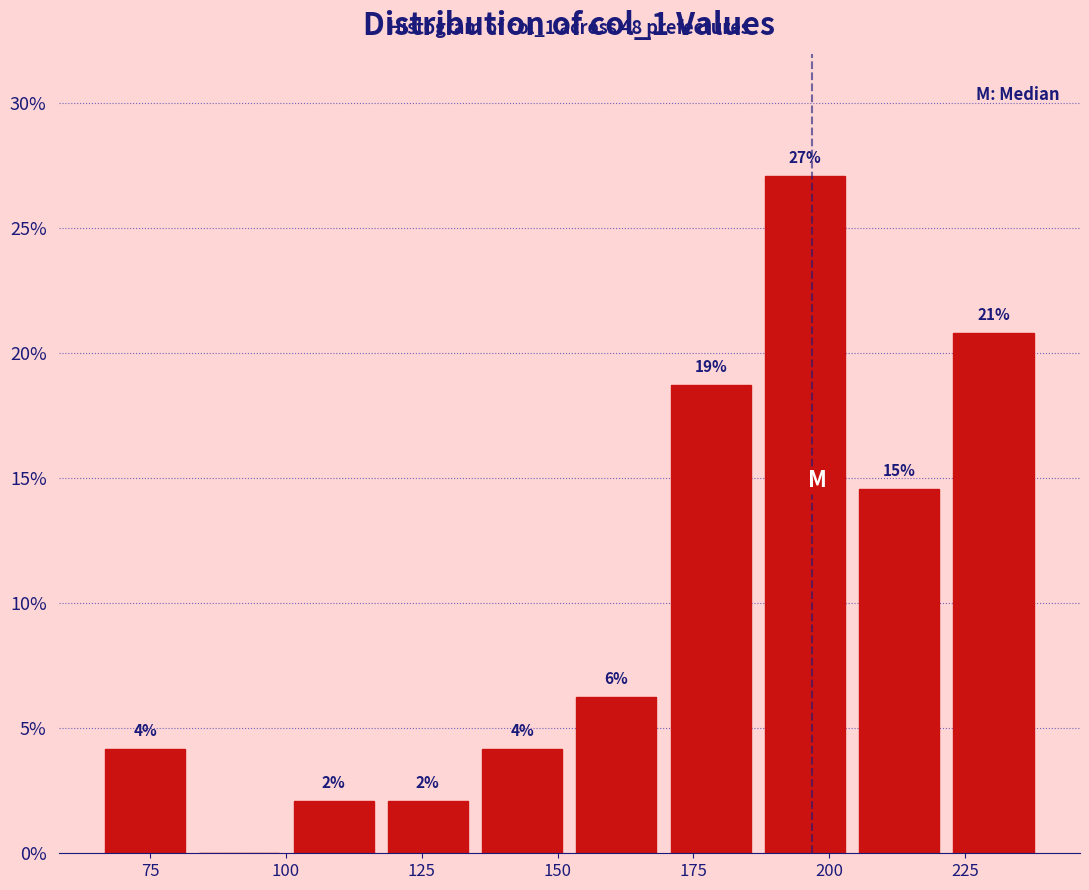

Around what value on the x-axis is the tallest bar? Give the approximate position of its centre, as read against the axis.

195